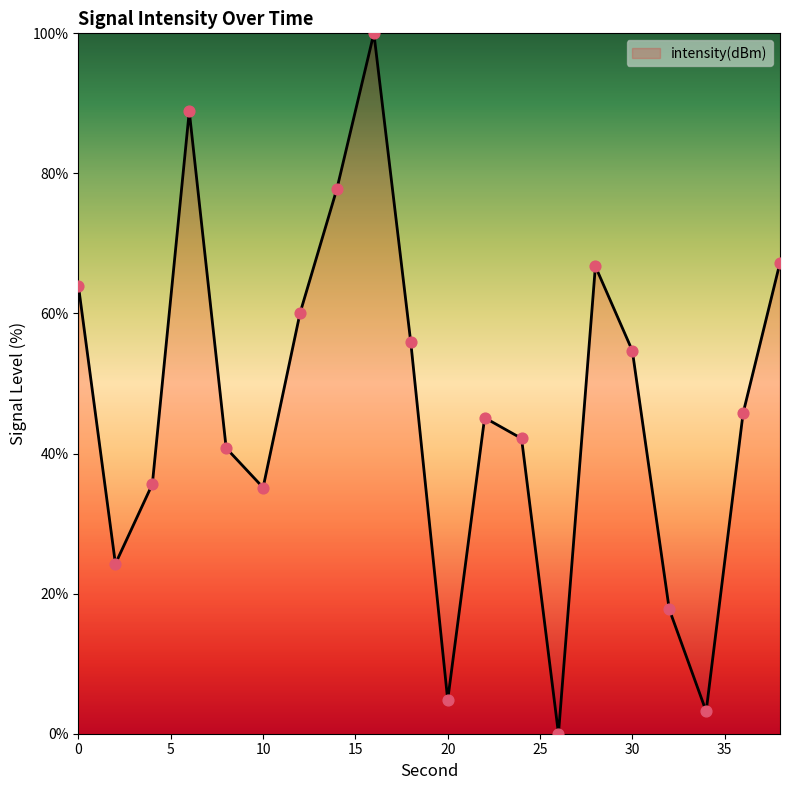

What is the difference between the maximum and minimum values?

100.0